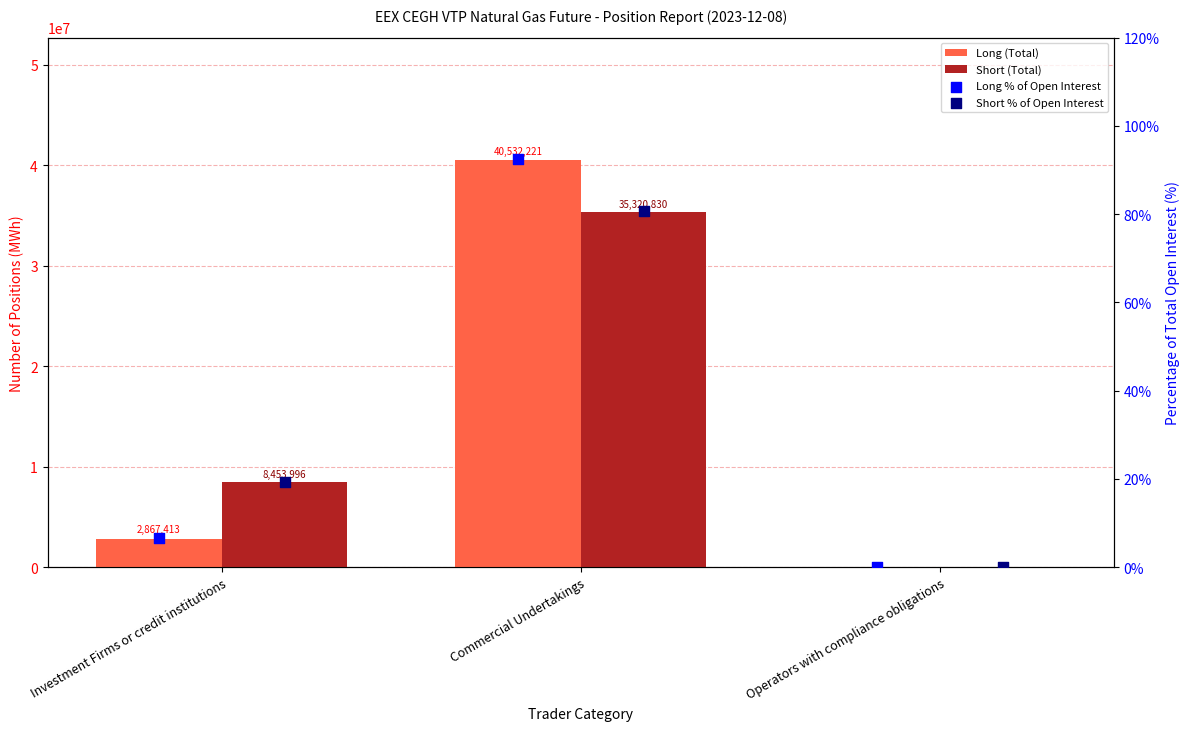

Which series has the largest total across all categories?

Short (Total)